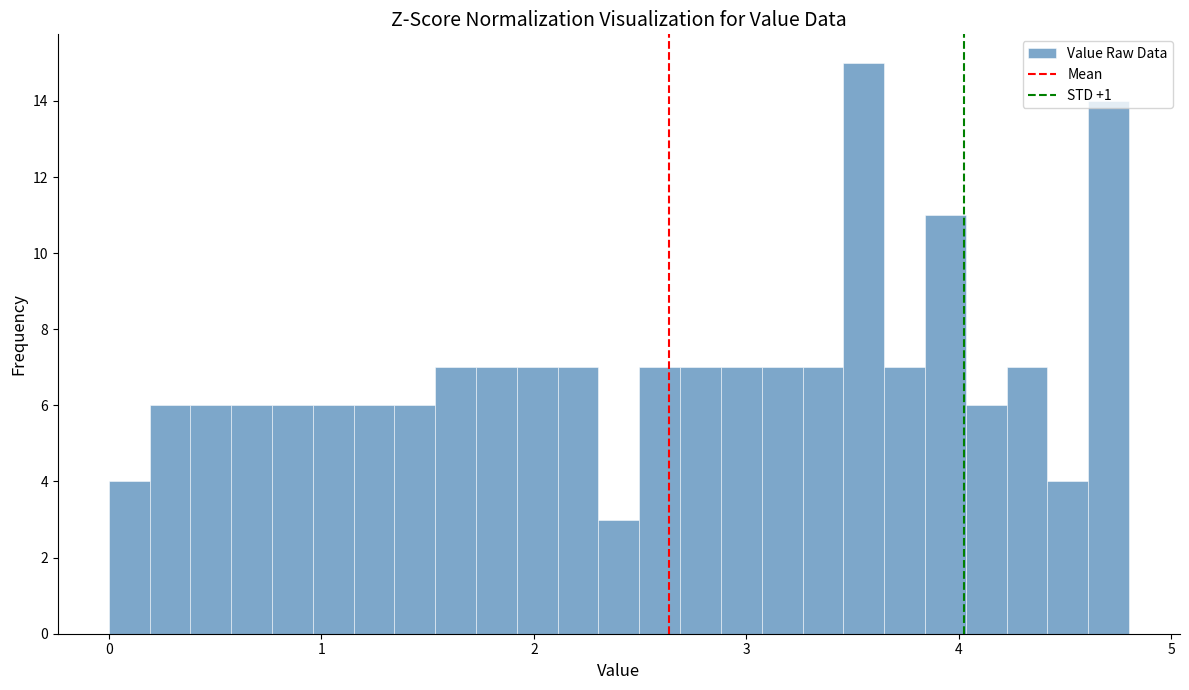

Read against the x-axis, roughly where is the centre of the tallest bar?

3.6